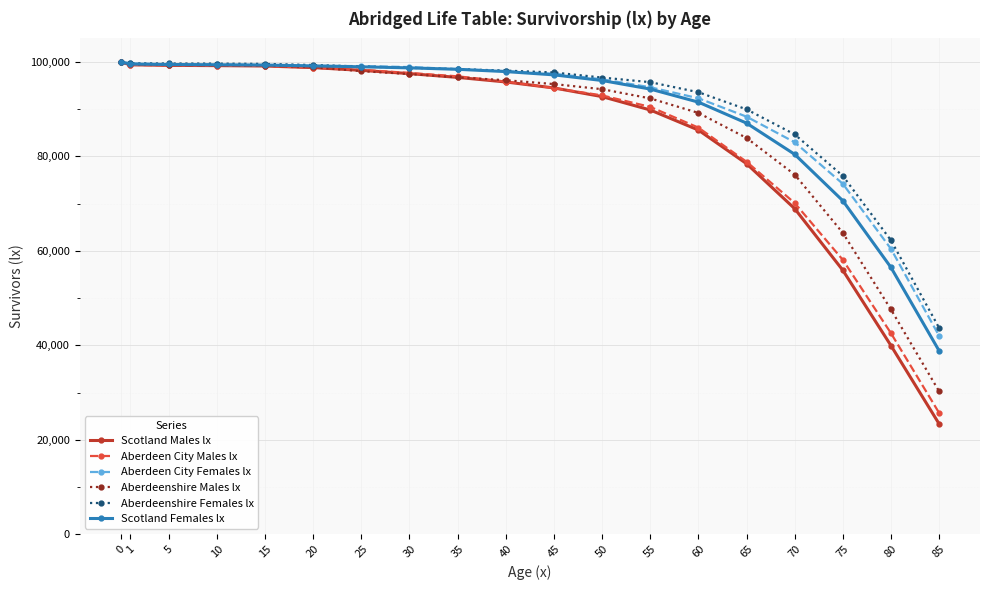

True or false: Aberdeen City Males lx has a value of 117473 at 65.

False